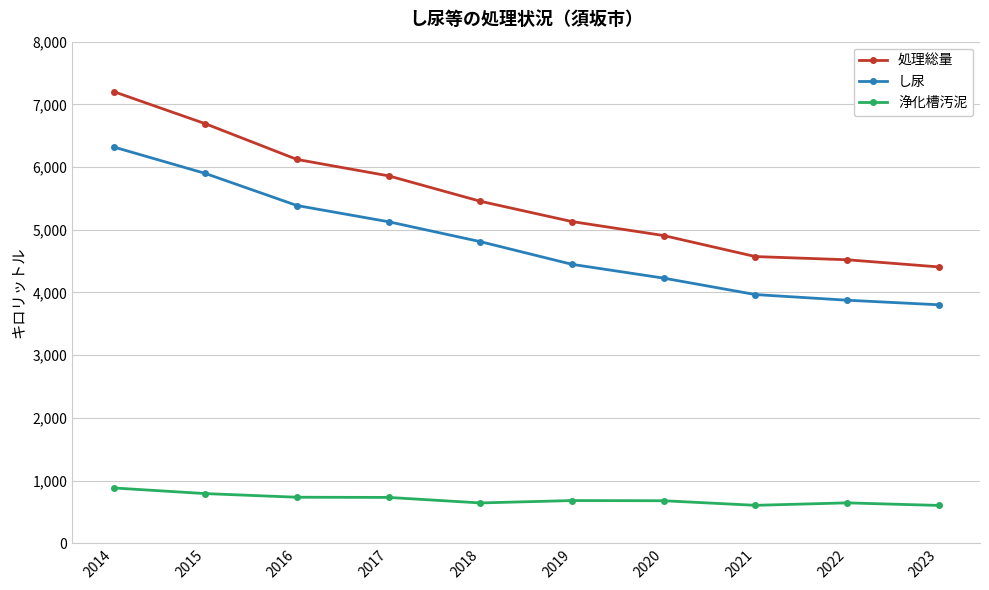

Read the 処理総量 value at 2021, to the nearest 100.

4600